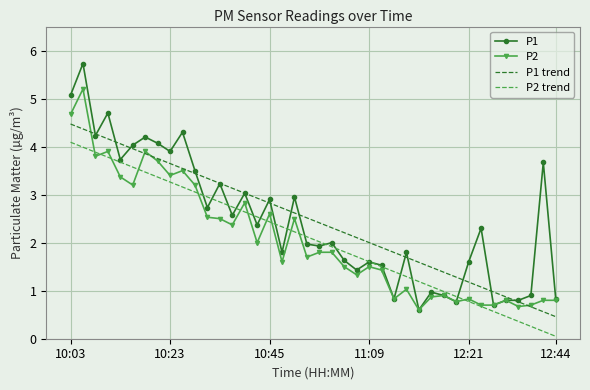

Count the number of categories in the chart.

40